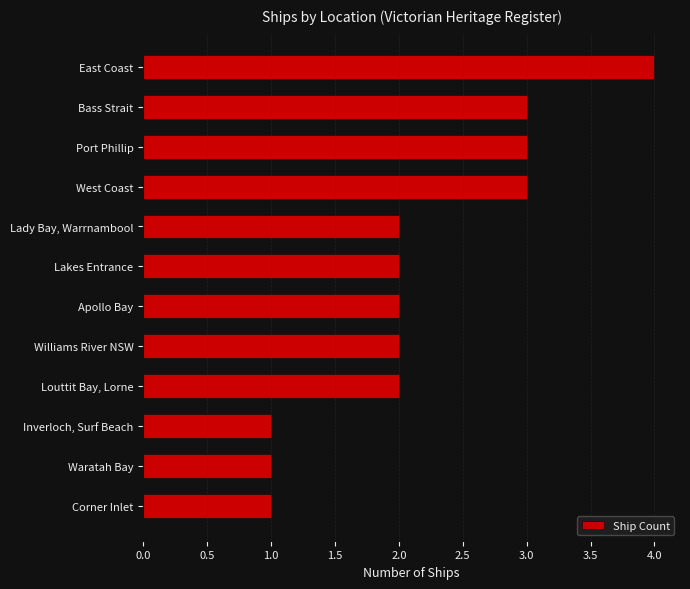

What is the maximum value shown in the chart?

4